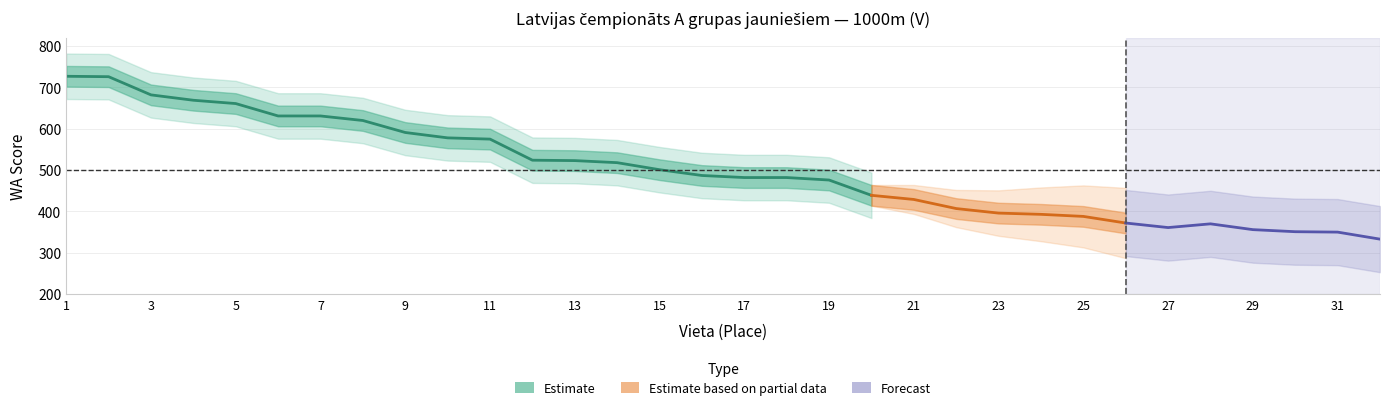

Where is the first local maximum?

28